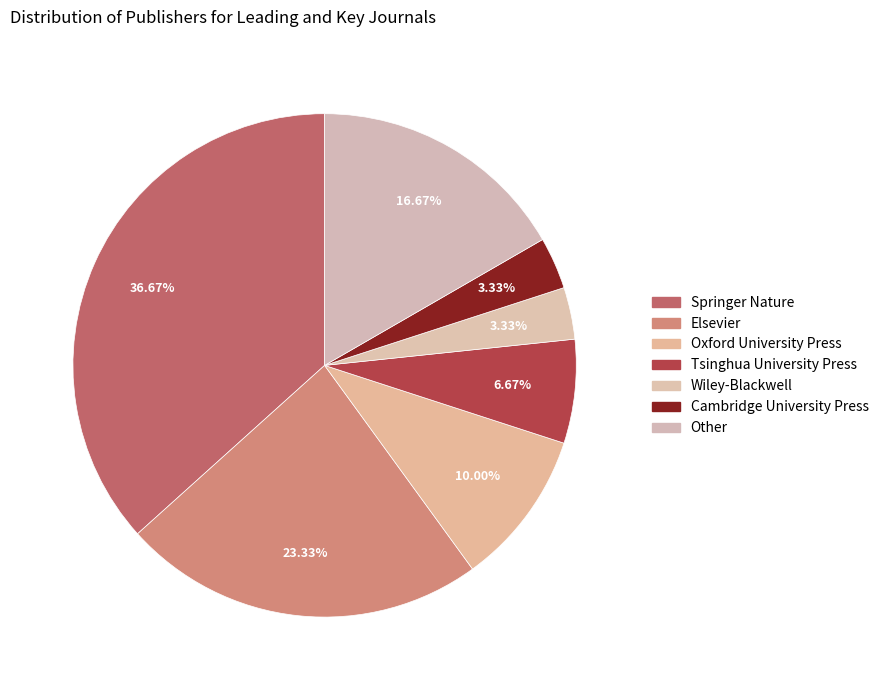

To the nearest percent, what percentage of the pie is Springer Nature?

37%